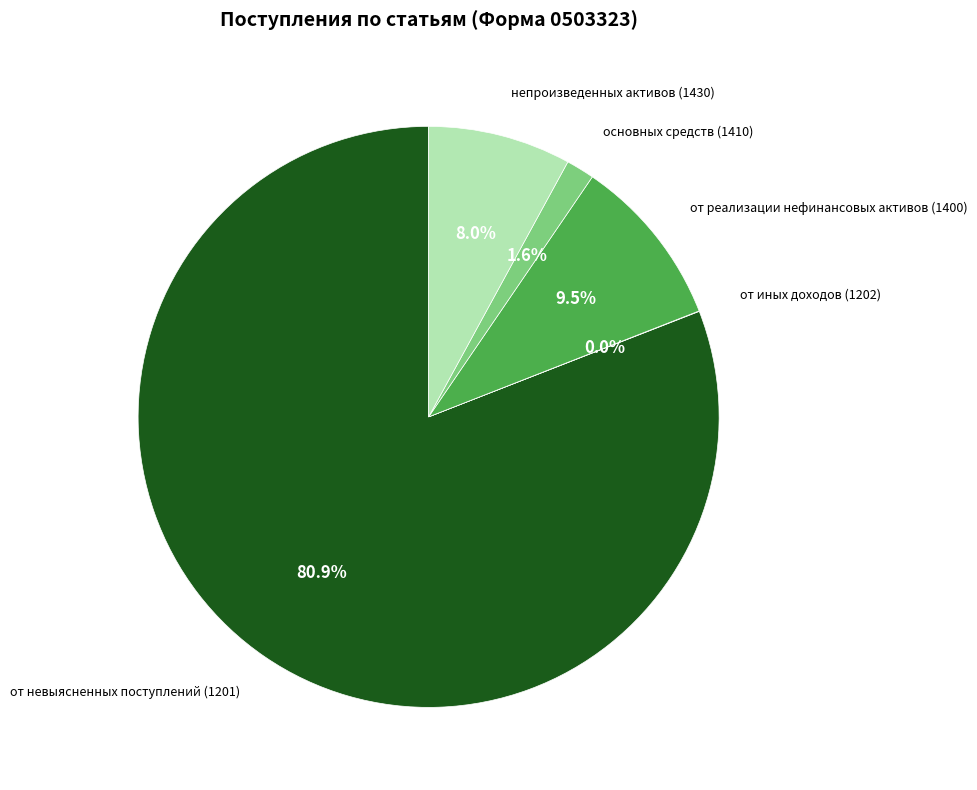

Is there a majority slice in this chart?

Yes